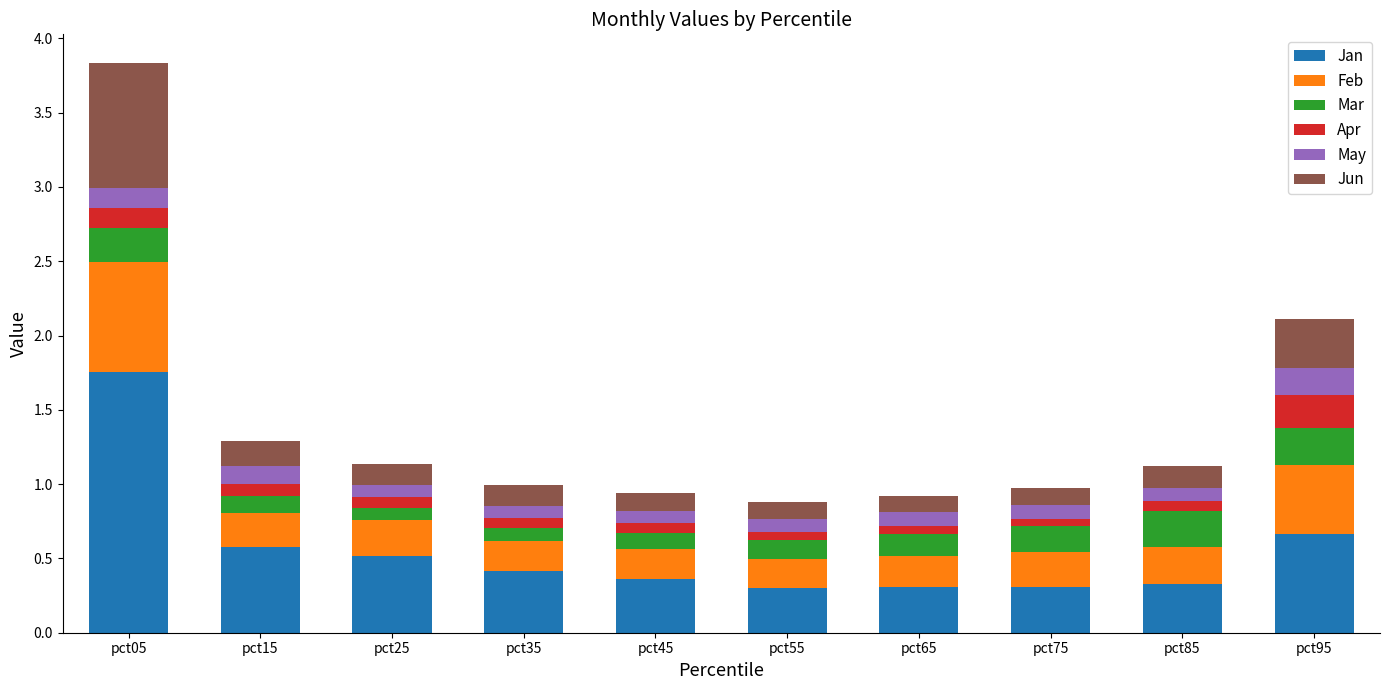

At which label does Jan reach its peak?

pct05